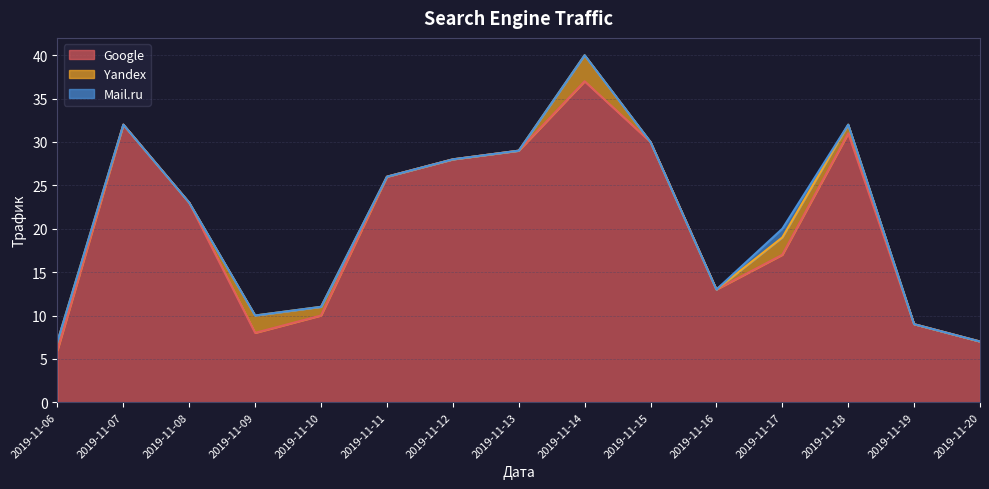

At how many categories does at least one series exceed 32?

1